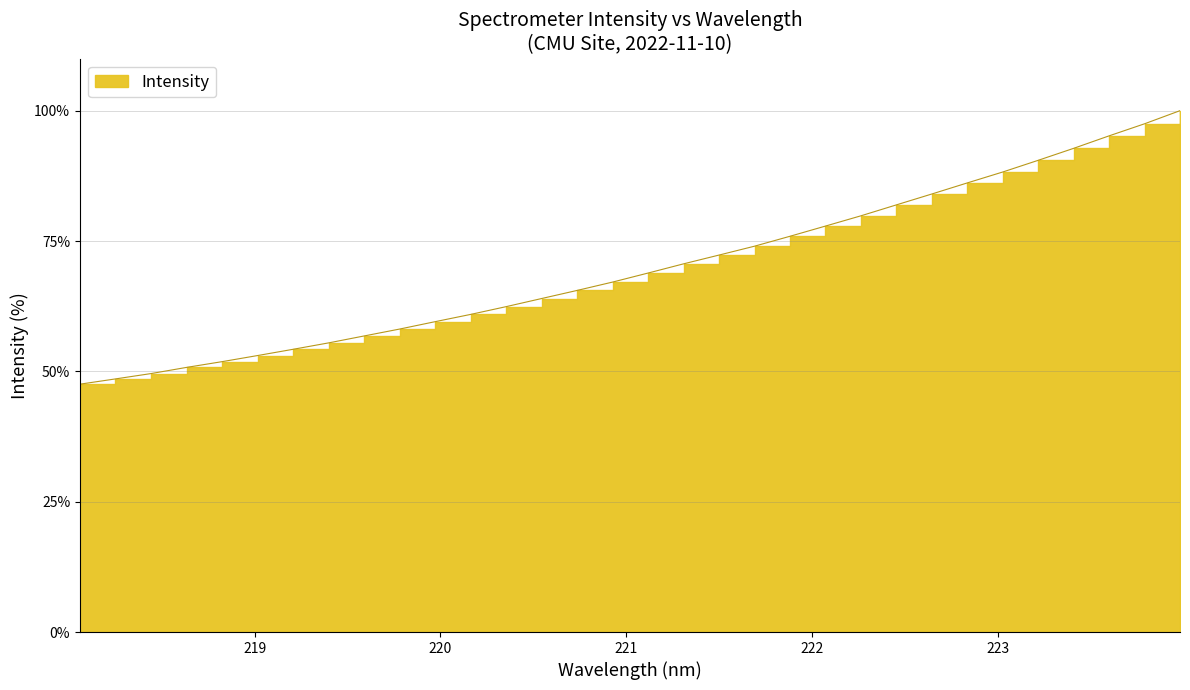

What is the label of the 1st point from the left?

218.0596